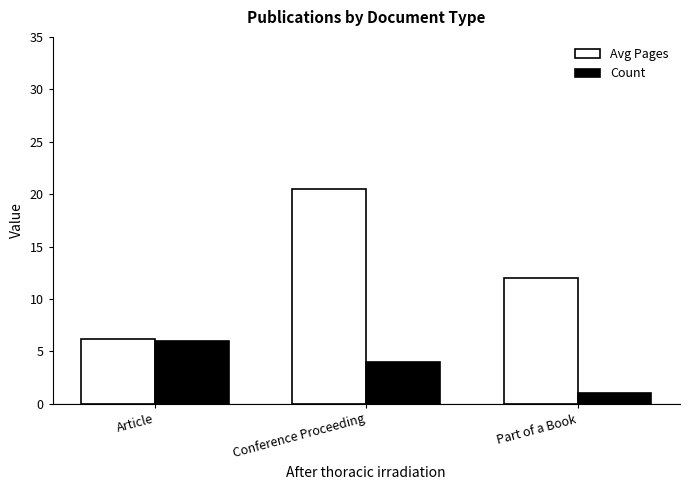

Where is Count nearest to the value 3?

Conference Proceeding